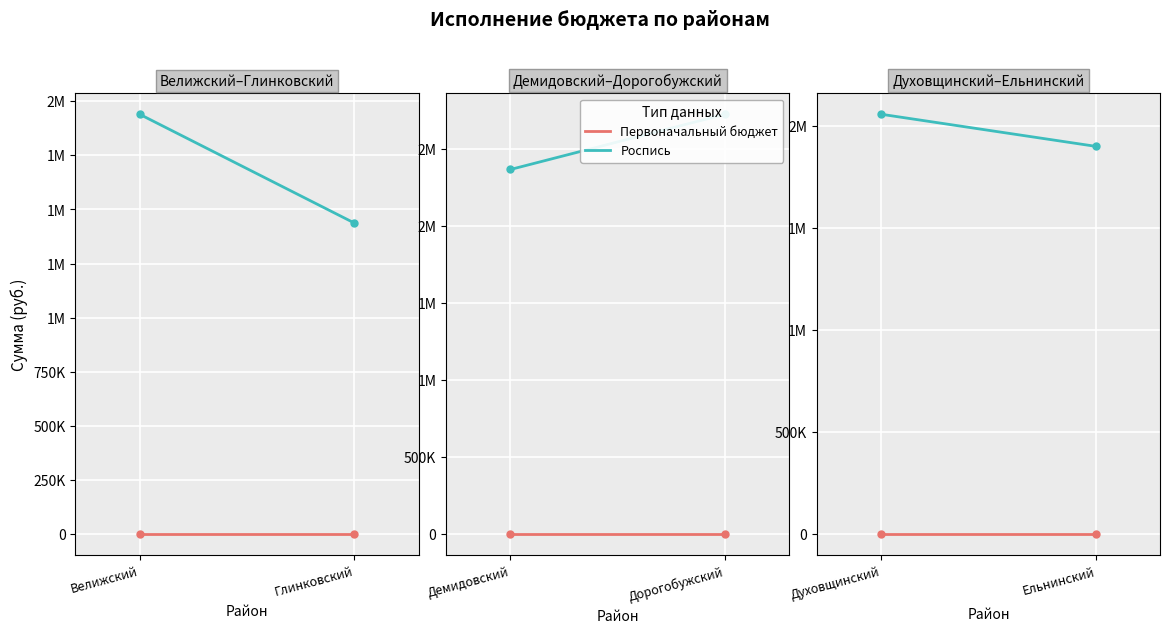

What position from the left is Духовщинский?

1